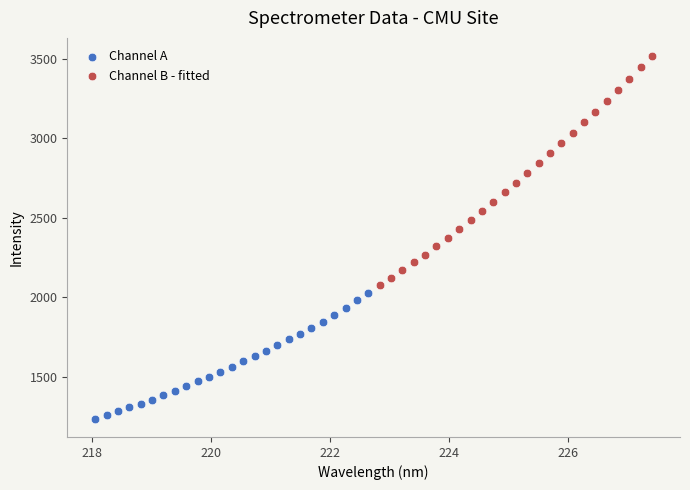

Which series has the widest spread of Y values?

Channel B - fitted